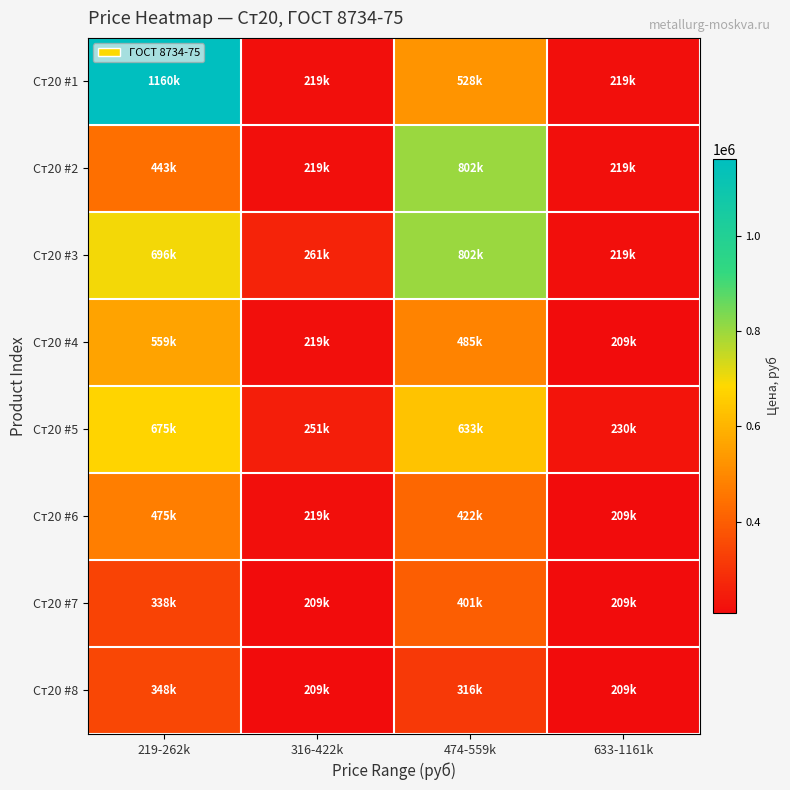

Which series has the widest spread of values?

Ст20 #1